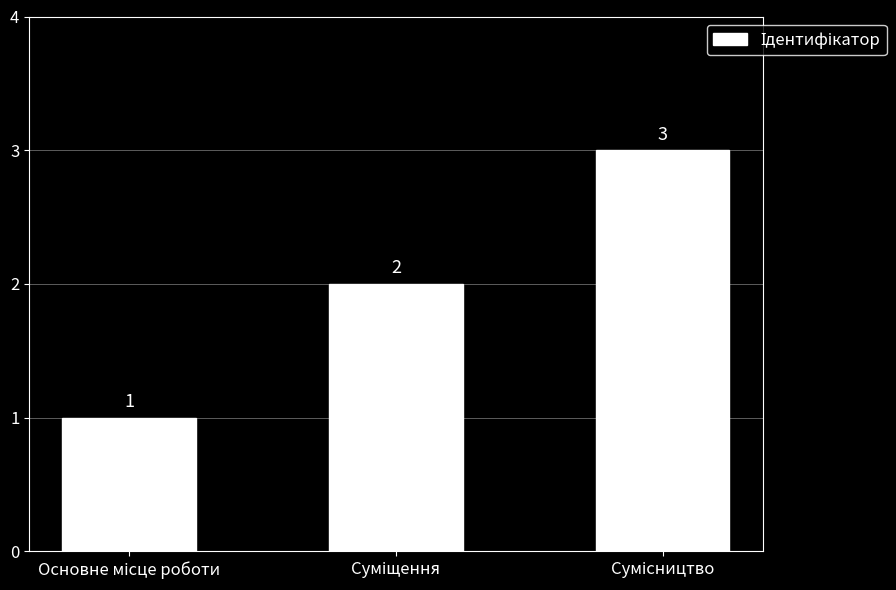

What is the value of the 2nd bar from the left?

2